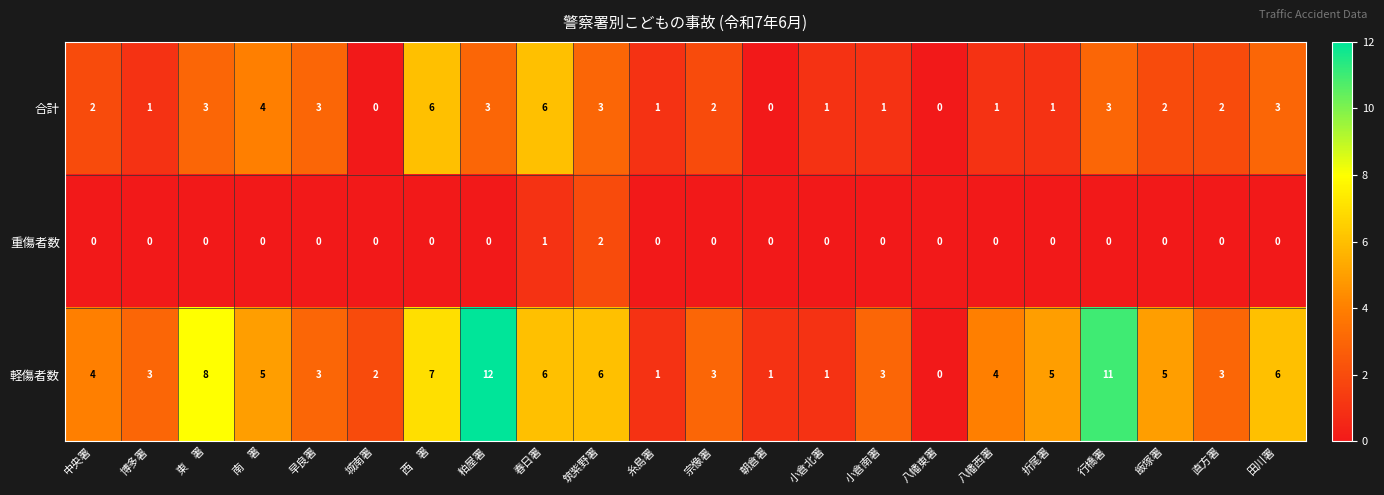

At which label is 重傷者数 closest to 1?

春日署